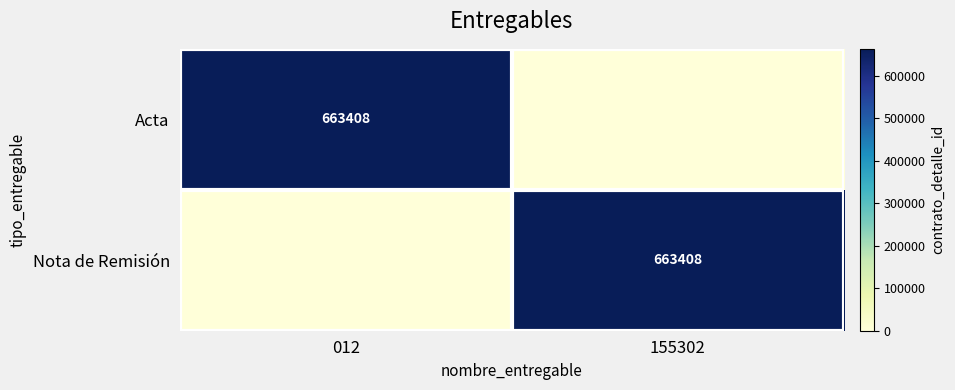

Between 155302 and 012, which is larger?

012